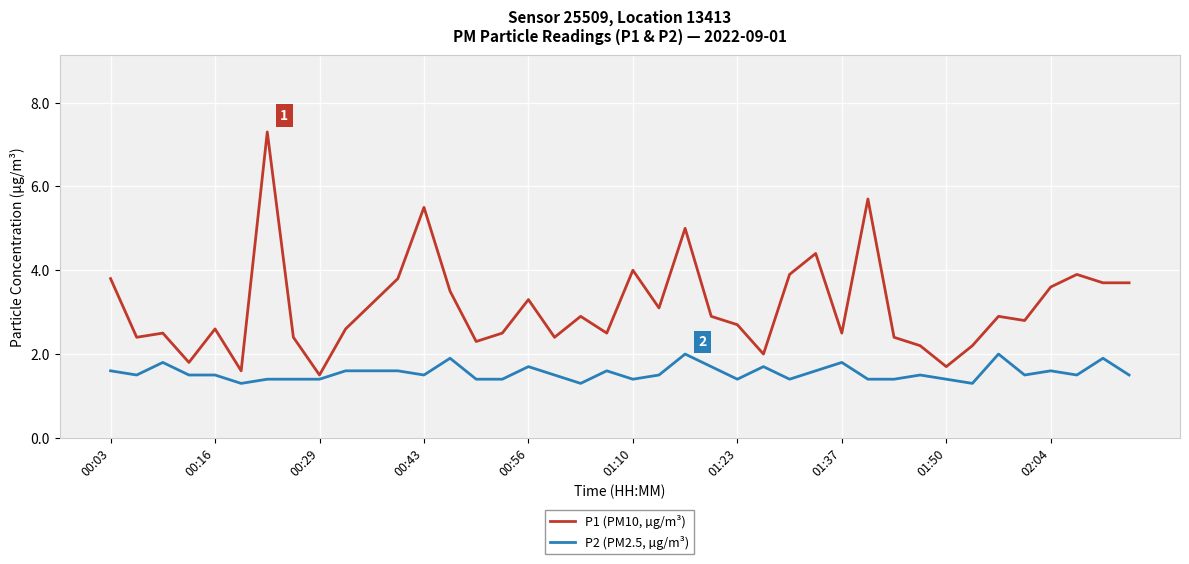

True or false: P1 (PM10, µg/m³) and P2 (PM2.5, µg/m³) intersect in this chart.

False